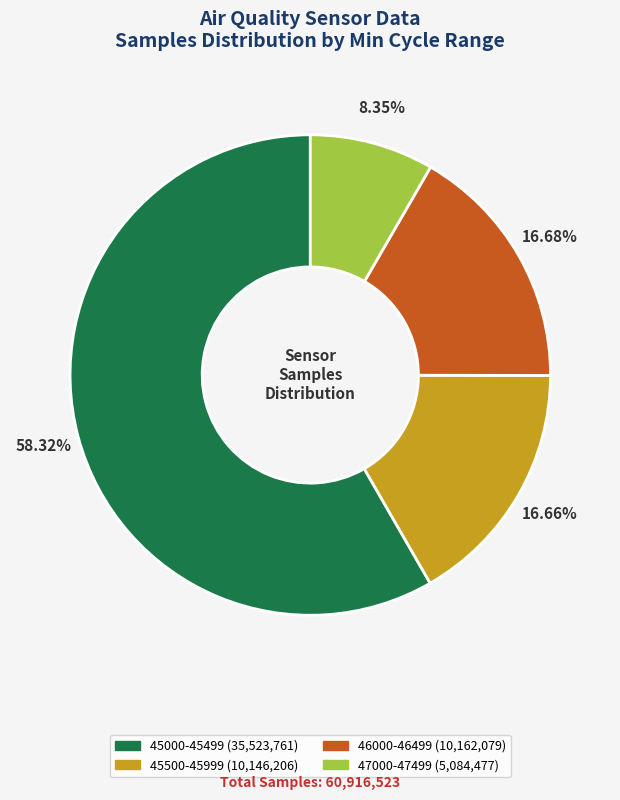

Does any single category account for the majority?

Yes